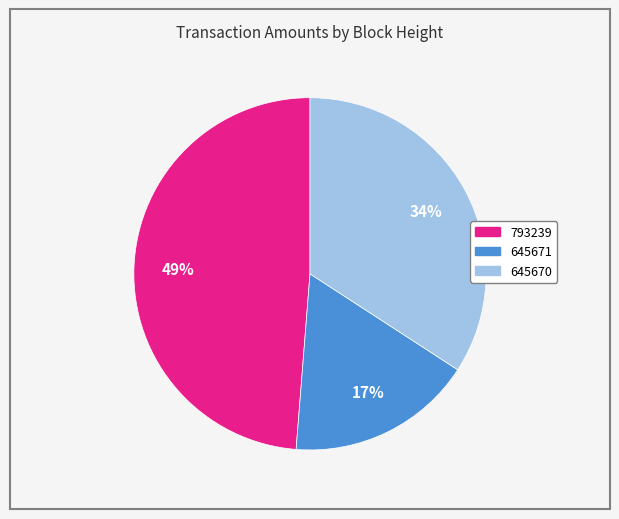

How many slices are in this pie chart?

3